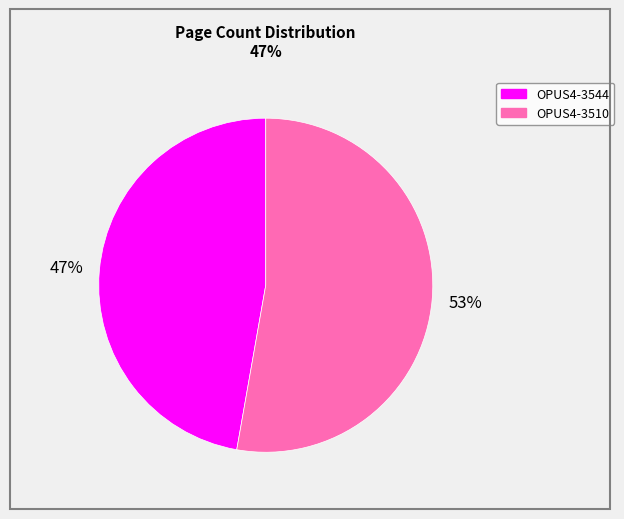

How many segments does this pie chart have?

2